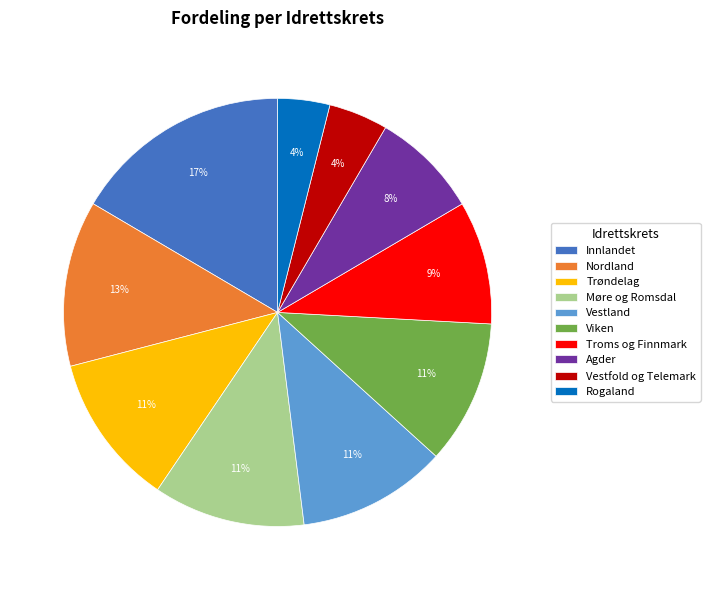

Does Innlandet represent more than half of the total?

No